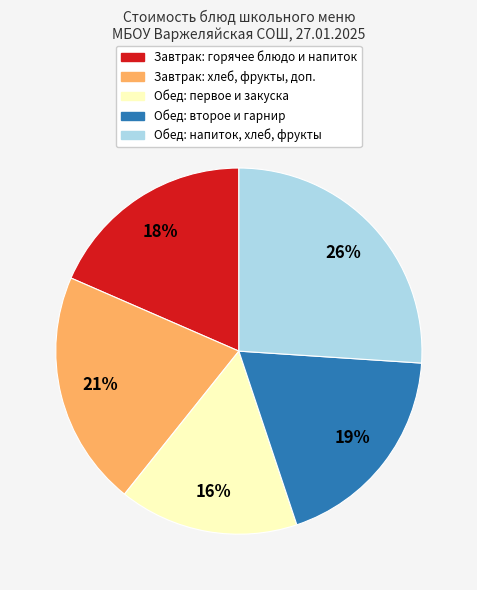

Between Обед: напиток, хлеб, фрукты and Обед: второе и гарнир, which is larger?

Обед: напиток, хлеб, фрукты